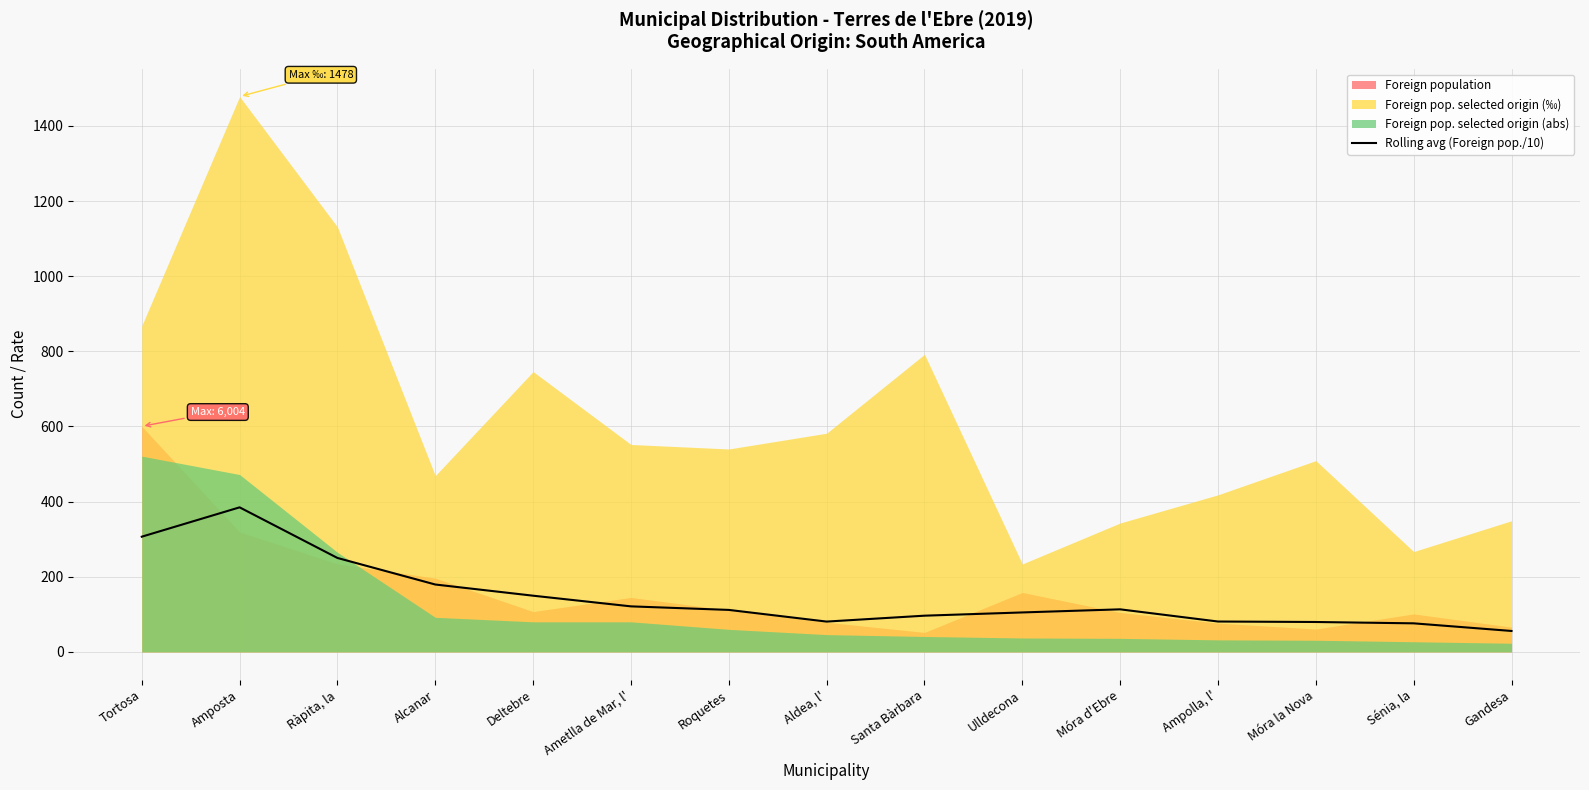

At which label is the value closest to 220?

Ràpita, la